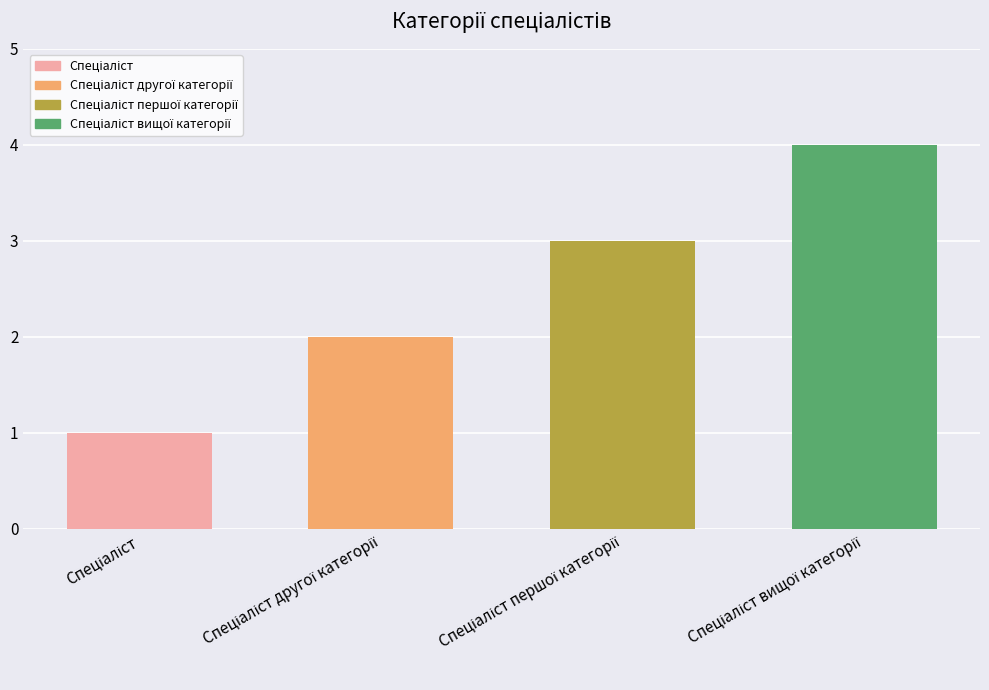

What is the difference between the maximum and minimum values?

3